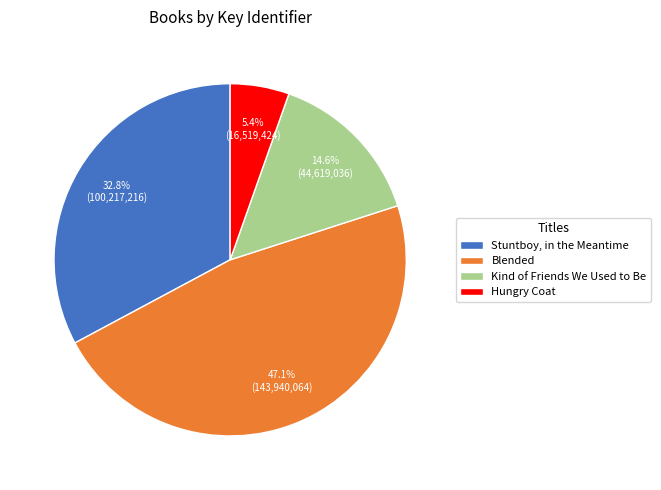

Approximately how many times larger is the value at Kind of Friends We Used to Be compared to Blended?

0.3